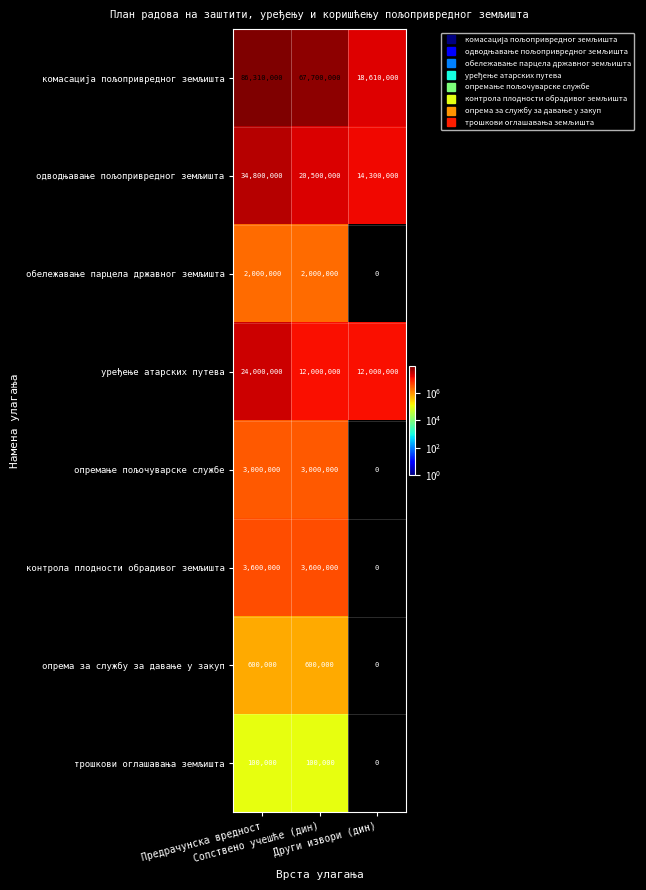

What is the maximum value shown in the chart?

86310000